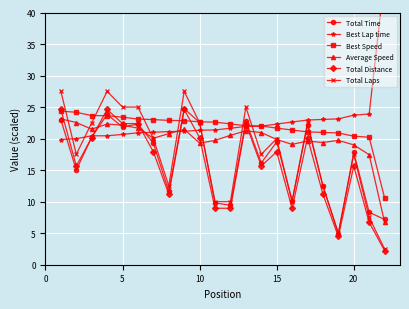

True or false: Total Distance has more than 2 interior local peaks.

True